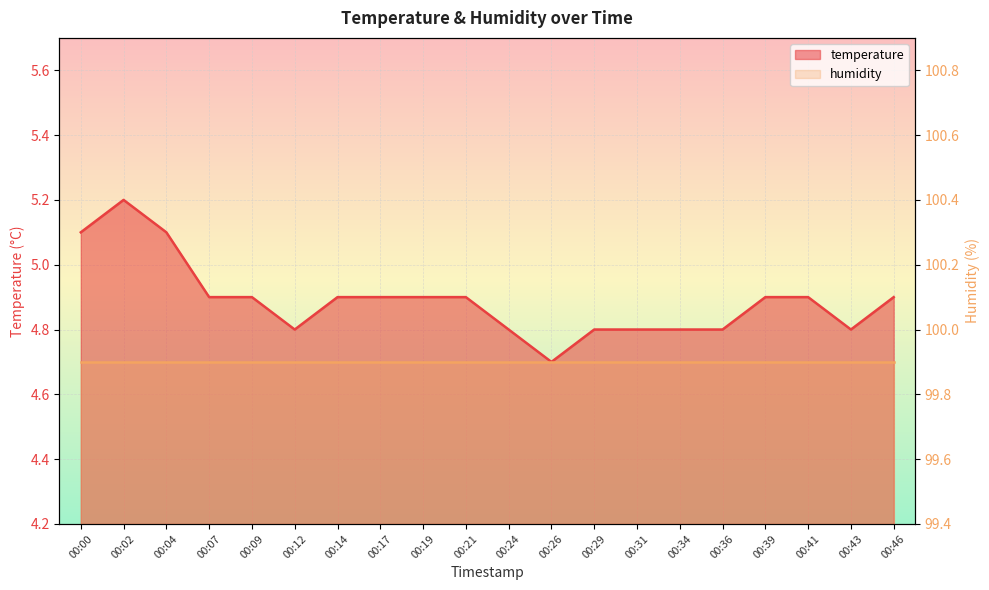

Is it true that the value at 00:41 is 4.9?

True